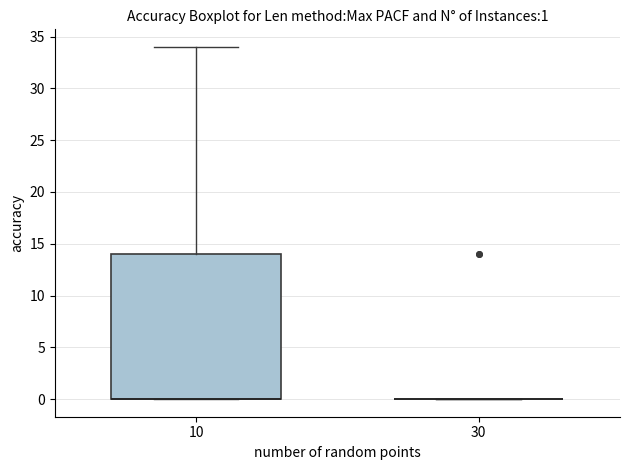

Which box is the tallest, from its lower edge to its upper edge?

10